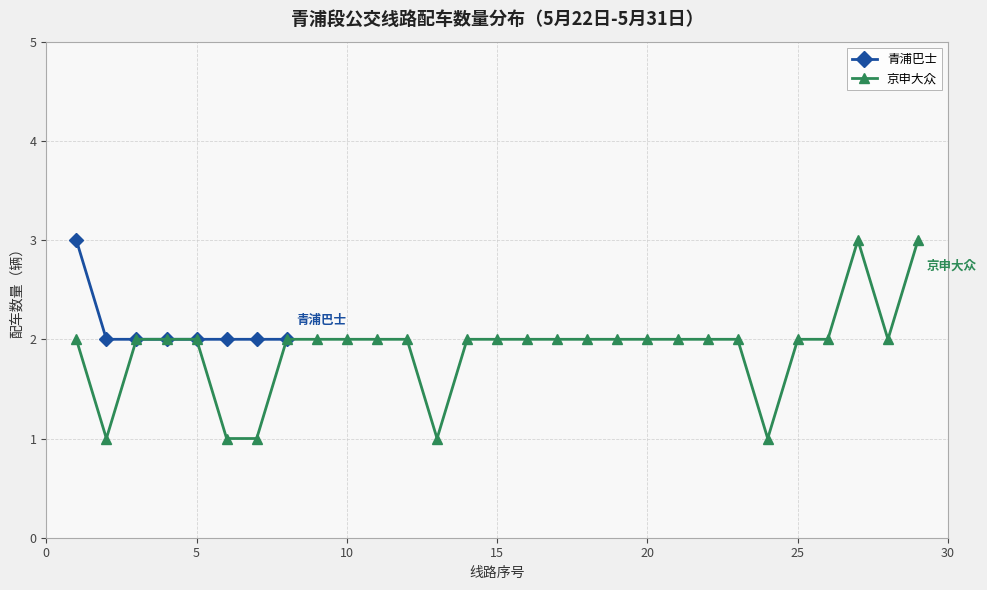

What is the value of the 青浦巴士 point at the 5th from the left?

2